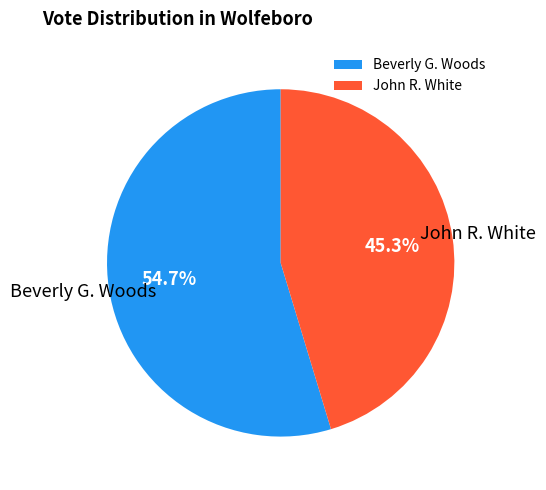

Does any single category account for the majority?

Yes